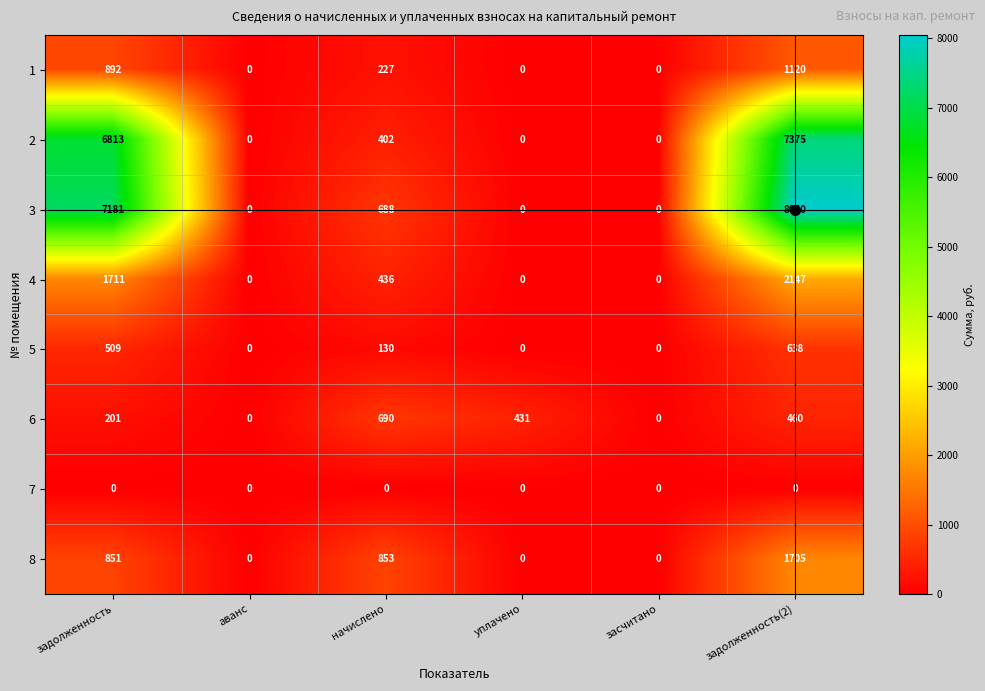

What is the total value across all series at уплачено?

431